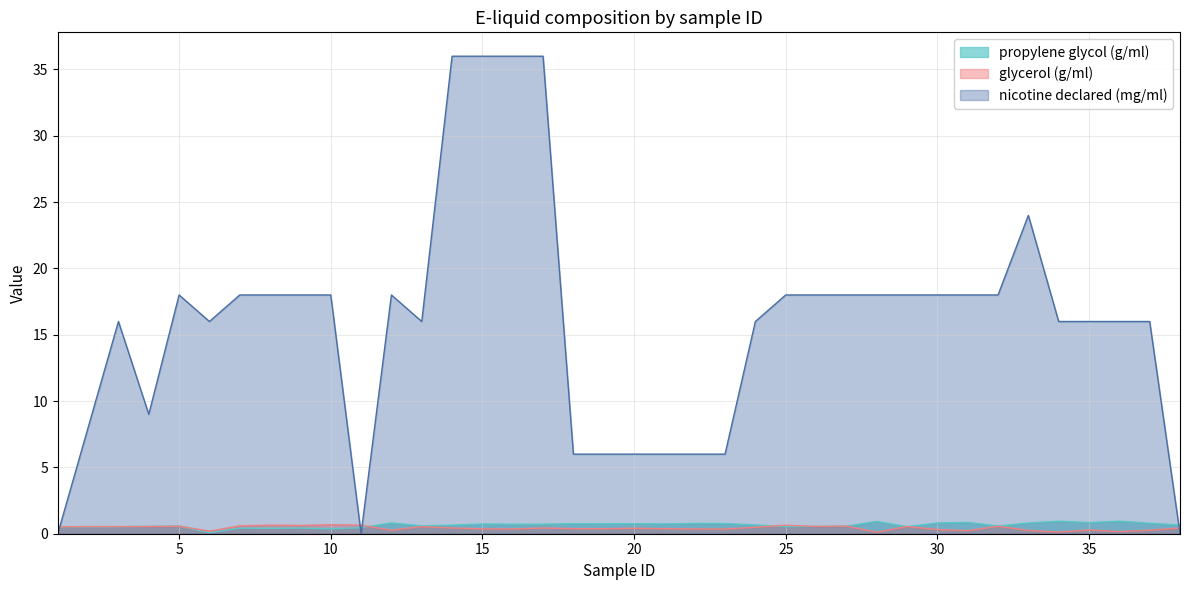

Between 31 and 3, which is larger?

31